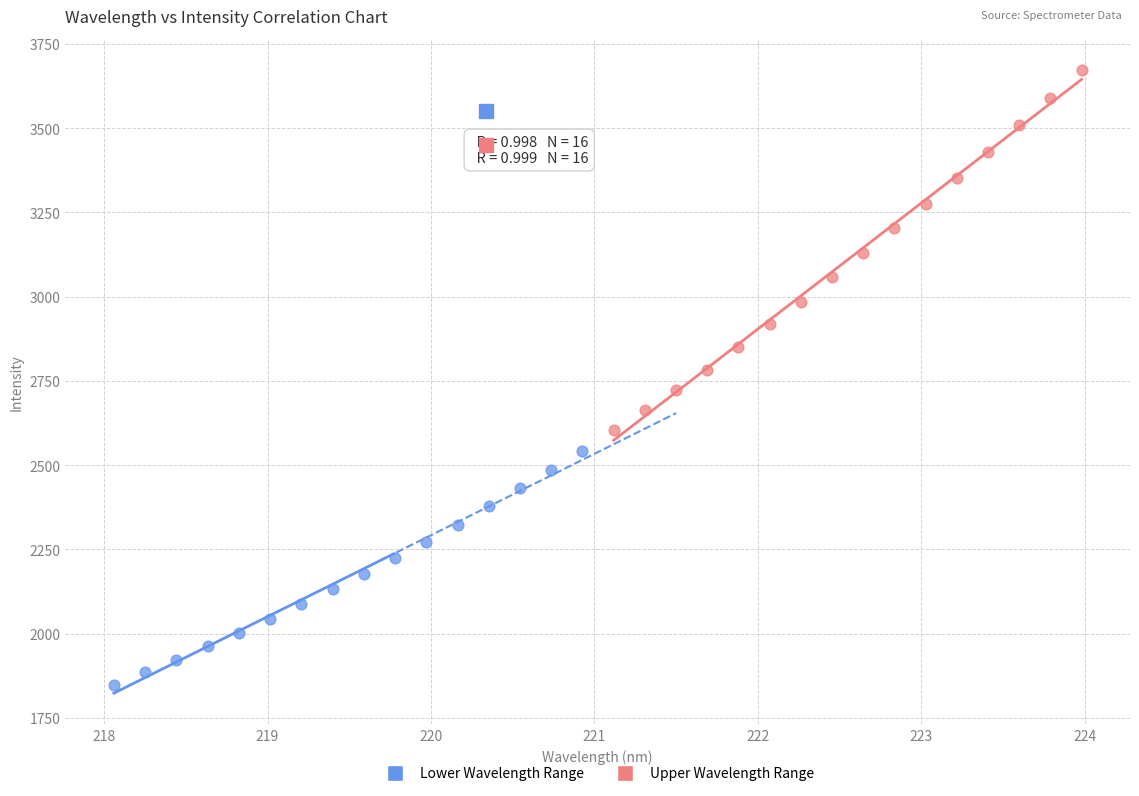

Which series has the widest spread of Y values?

Upper Wavelength Range